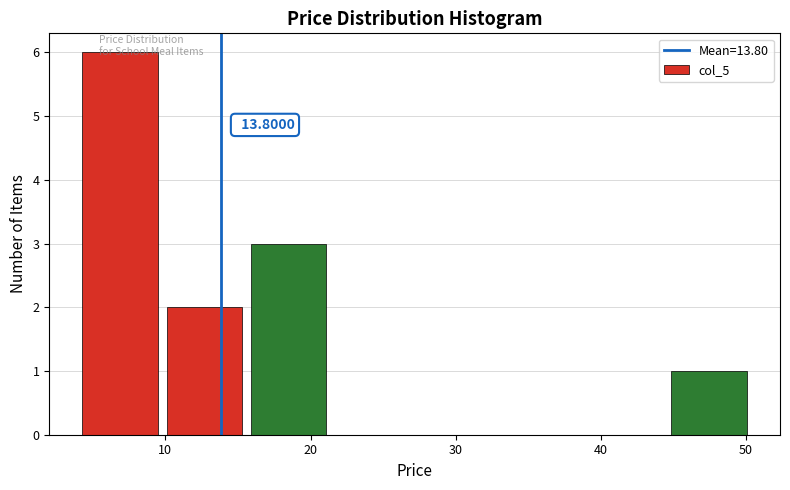

Which range on the x-axis has the tallest bar?

4 to 10